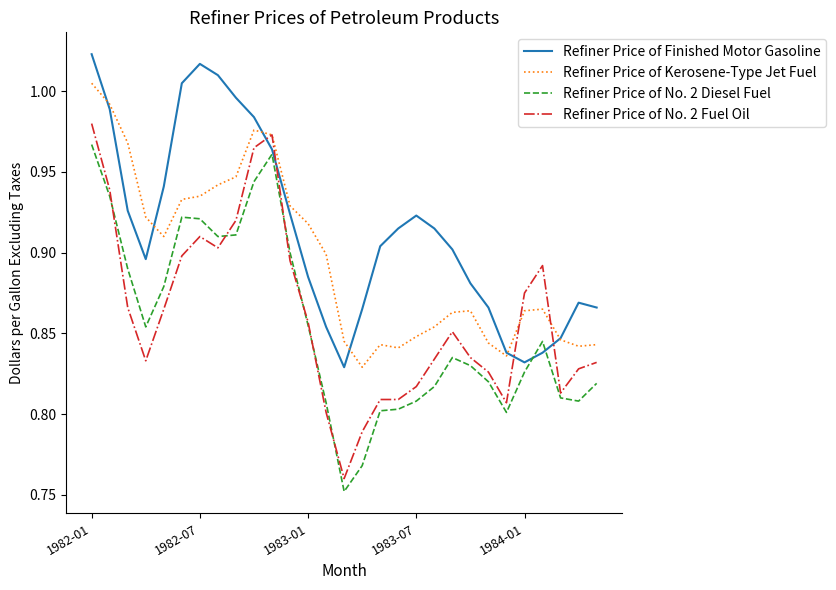

In Refiner Price of Kerosene-Type Jet Fuel, how many points are higher than both neighbors (excluding endpoints)?

4